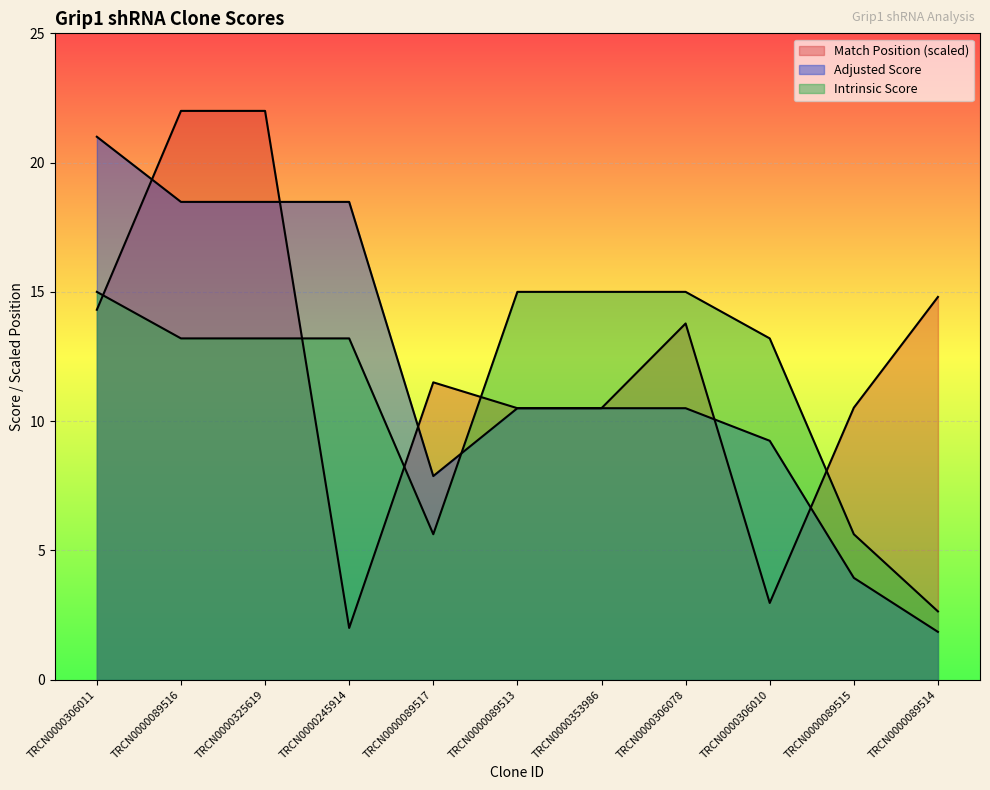

What is the label of the 1st point from the right?

TRCN0000089514